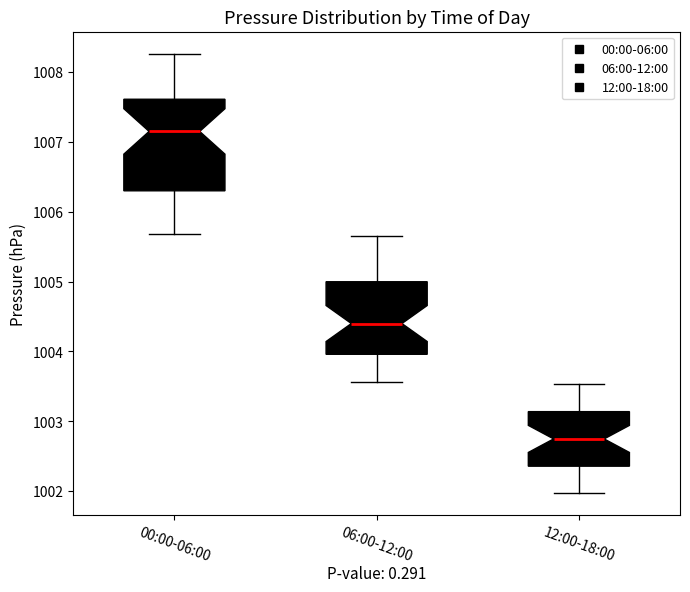

Reading left to right, read every box against the y-axis: the position of its median line, the range the box covers, and the ends of its whiskers. The values are not printed on the chart, so give them approximately, as read against the axis.

00:00-06:00: median 1007.1, box 1006.3 to 1007.6, whiskers 1005.7 to 1008.3
06:00-12:00: median 1004.4, box 1004.0 to 1005.0, whiskers 1003.6 to 1005.7
12:00-18:00: median 1002.8, box 1002.4 to 1003.1, whiskers 1002.0 to 1003.5